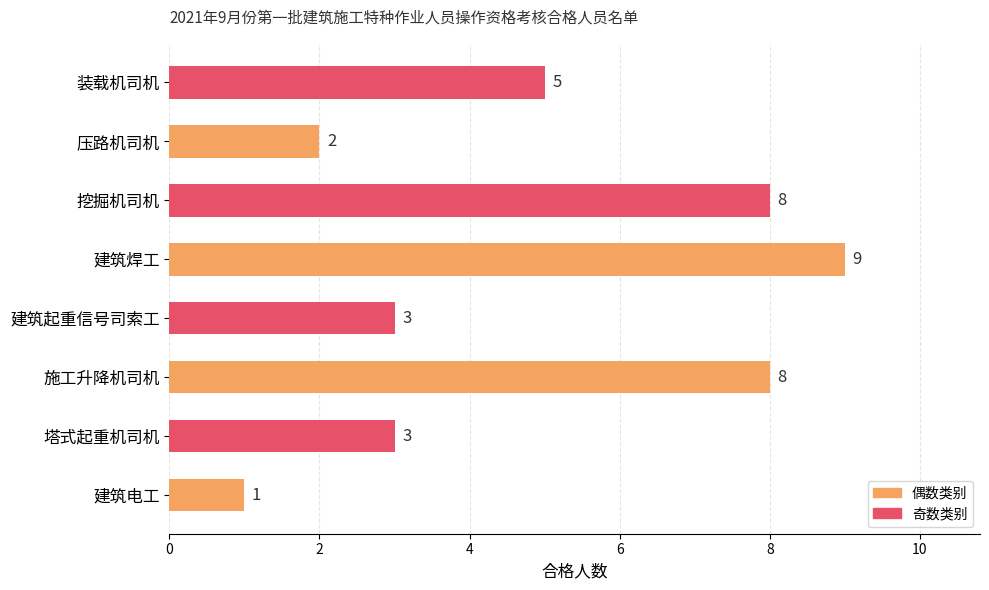

Which label corresponds to the largest value in the chart?

建筑焊工